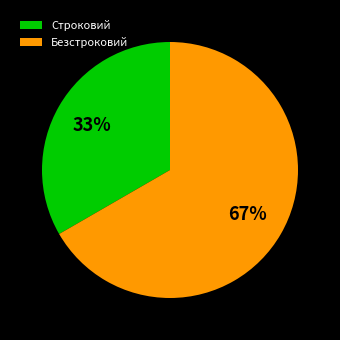

The Строковий slice represents 33% of the pie. True or false?

True